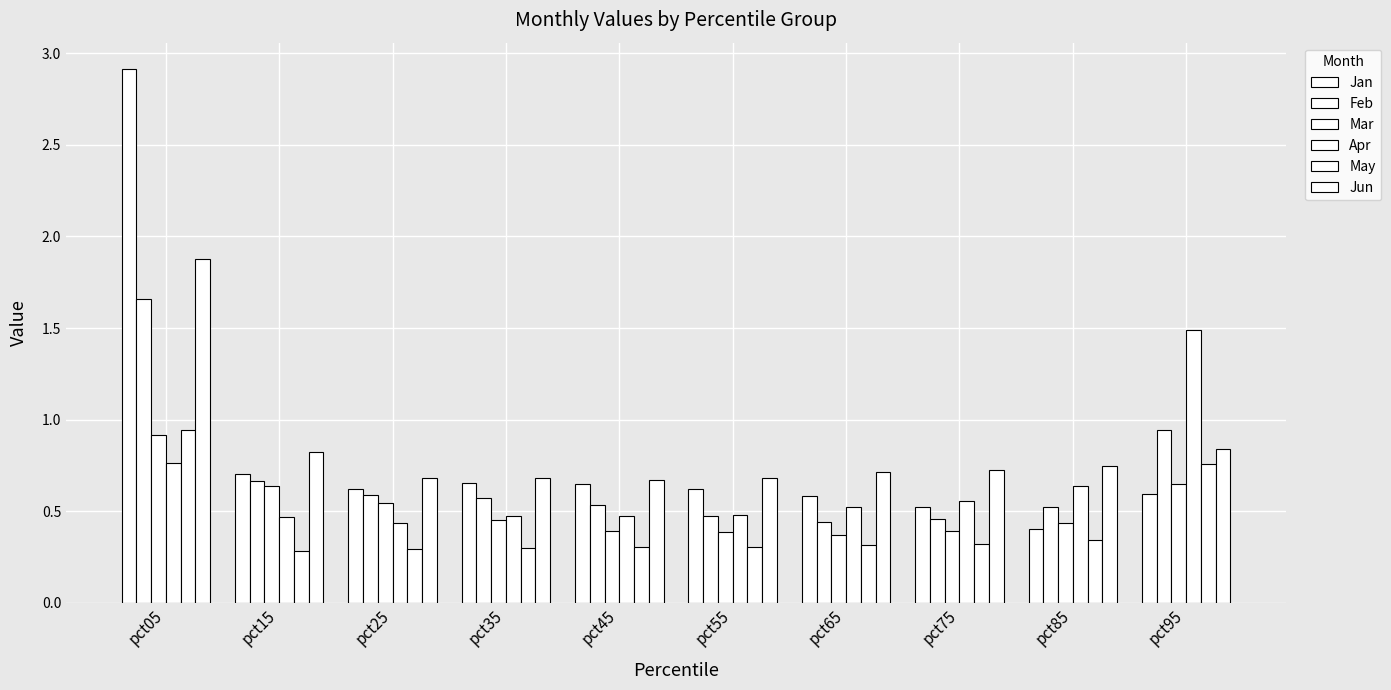

Reading left to right, transcribe all the data shown in this chart.

Jan: 2.9	0.7	0.6	0.7	0.6	0.6	0.6	0.5	0.4	0.6
Feb: 1.7	0.7	0.6	0.6	0.5	0.5	0.4	0.5	0.5	0.9
Mar: 0.9	0.6	0.5	0.5	0.4	0.4	0.4	0.4	0.4	0.6
Apr: 0.8	0.5	0.4	0.5	0.5	0.5	0.5	0.6	0.6	1.5
May: 0.9	0.3	0.3	0.3	0.3	0.3	0.3	0.3	0.3	0.8
Jun: 1.9	0.8	0.7	0.7	0.7	0.7	0.7	0.7	0.7	0.8